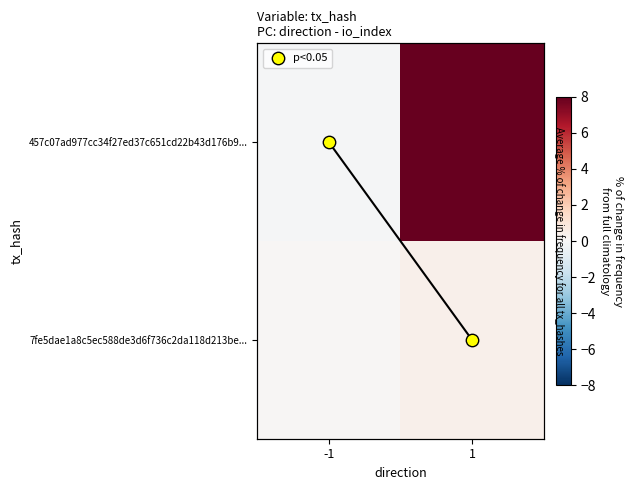

What is the difference between the maximum and minimum values in the p<0.05 series?

1.0